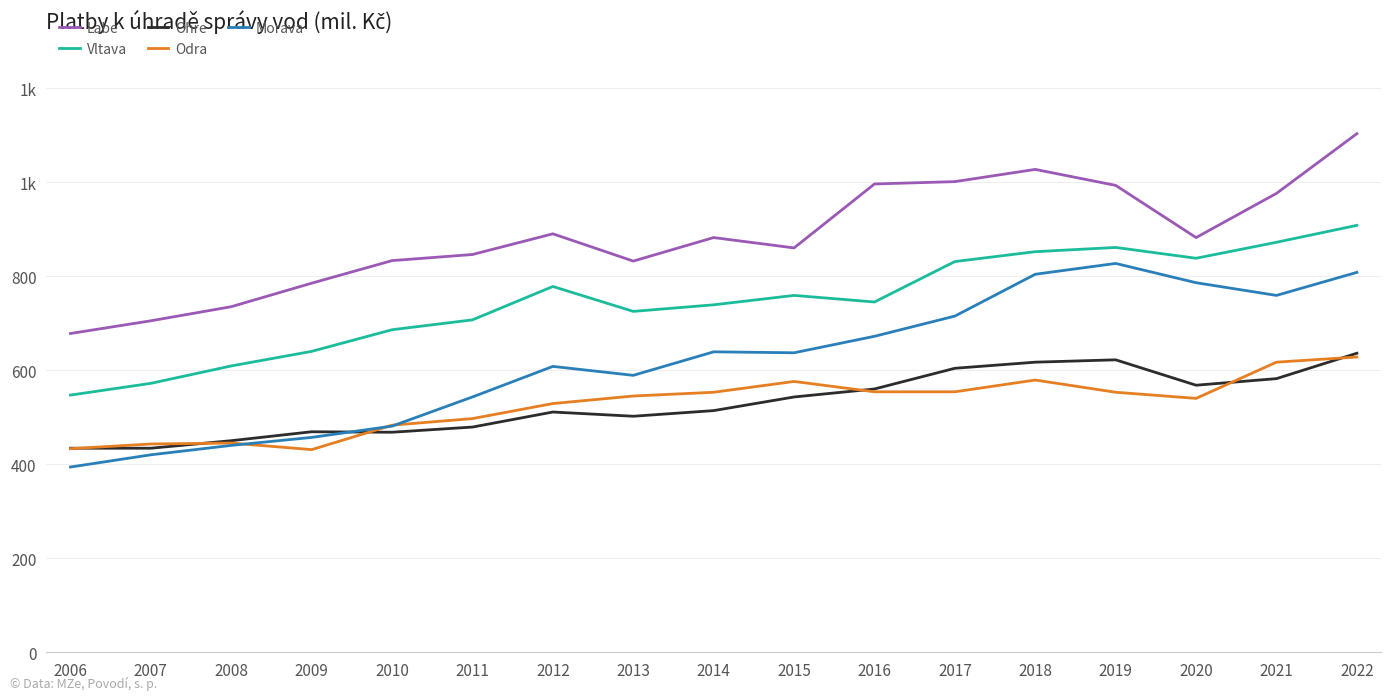

In Morava, how many points are lower than both neighbors (excluding endpoints)?

3